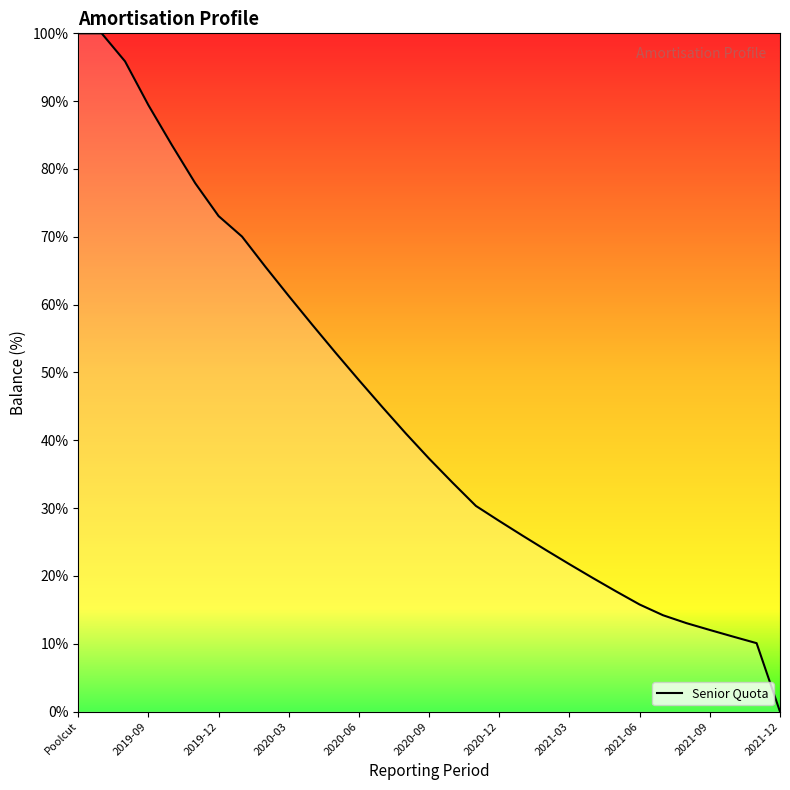

What is the average value?

44.4